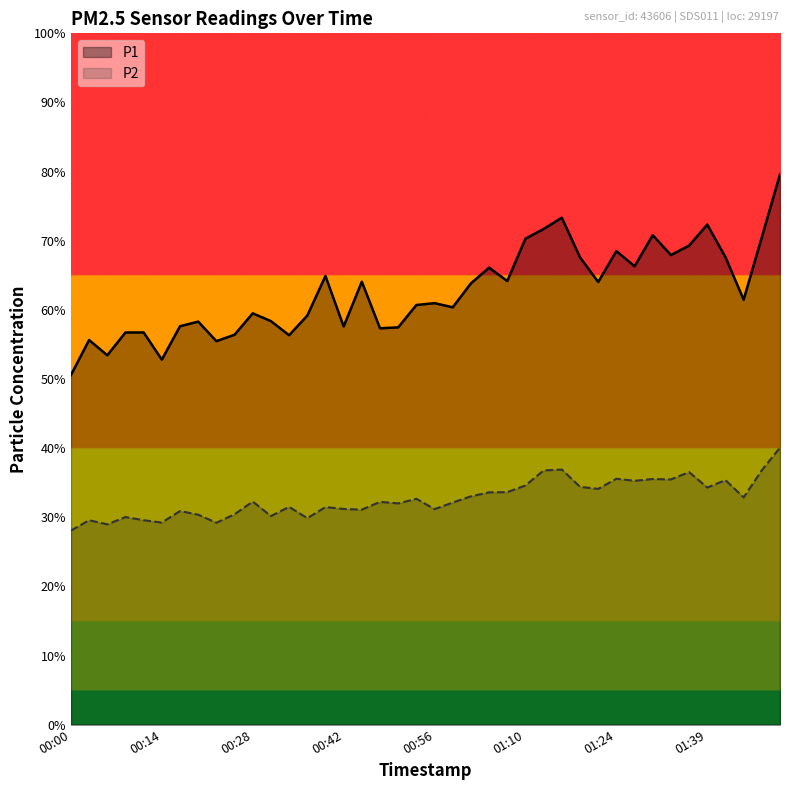

Rank the series by their average value, from highest to lowest.

P1, P2